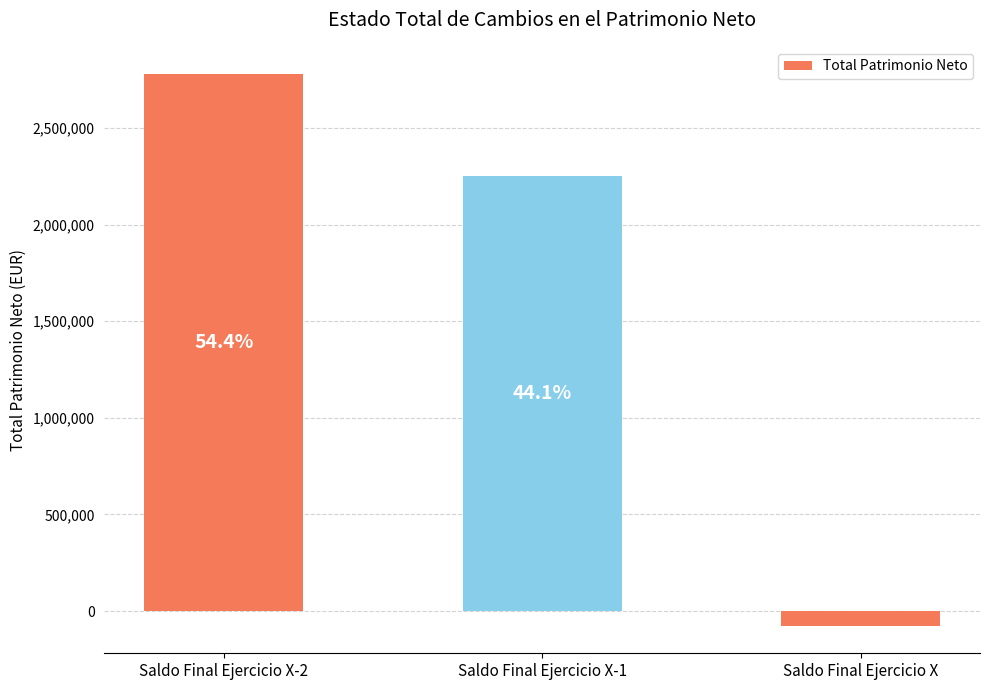

Are the bars horizontal?

No